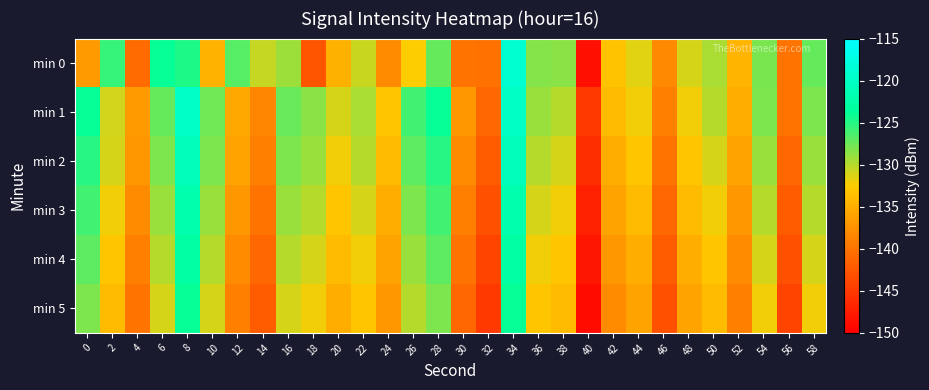

What is the total value across all series at 0?

-766.7